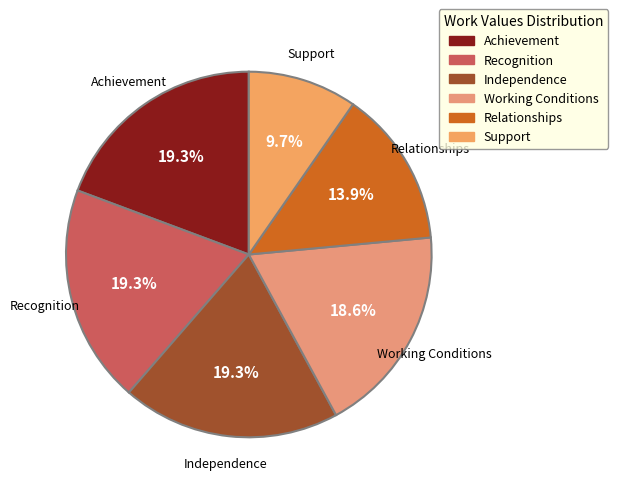

How many slices are in this pie chart?

6